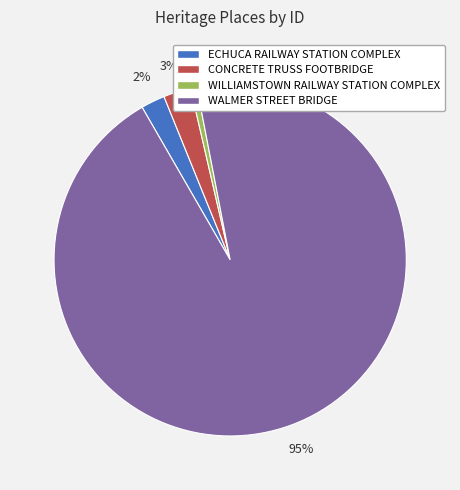

The ECHUCA RAILWAY STATION COMPLEX slice represents 2% of the pie. True or false?

True